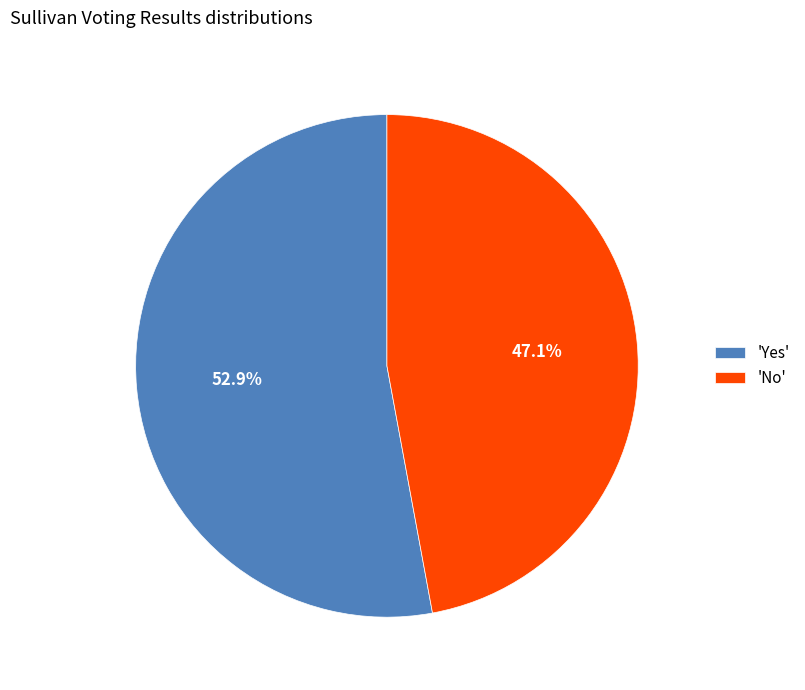

Is there any slice that represents more than half of the pie?

Yes